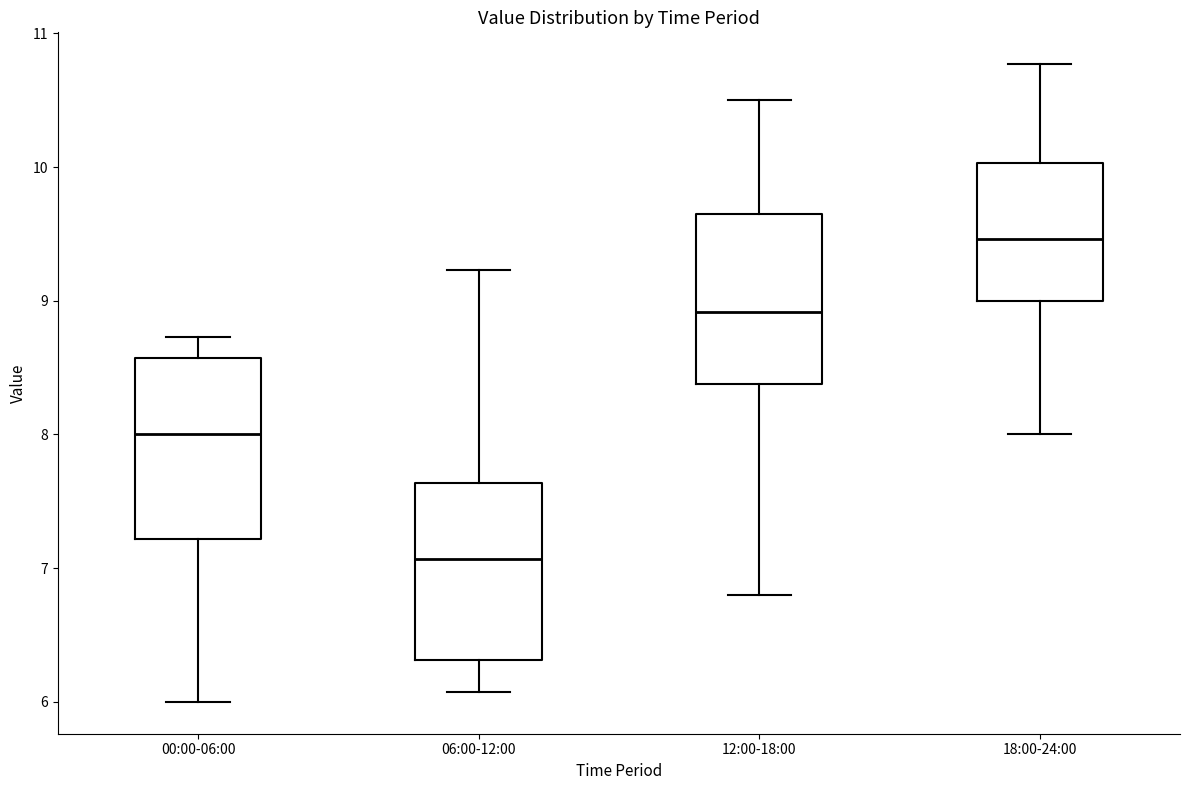

Reading left to right, transcribe this box plot: for each box, give where its median line is, the range the box spans, and where its two whiskers end, as read against the y-axis. The values are not printed on the chart, so give them approximately, as read against the axis.

00:00-06:00: median 8.0, box 7.2 to 8.6, whiskers 6.0 to 8.7
06:00-12:00: median 7.1, box 6.3 to 7.6, whiskers 6.1 to 9.2
12:00-18:00: median 8.9, box 8.4 to 9.6, whiskers 6.8 to 10.5
18:00-24:00: median 9.5, box 9.0 to 10.0, whiskers 8.0 to 10.8